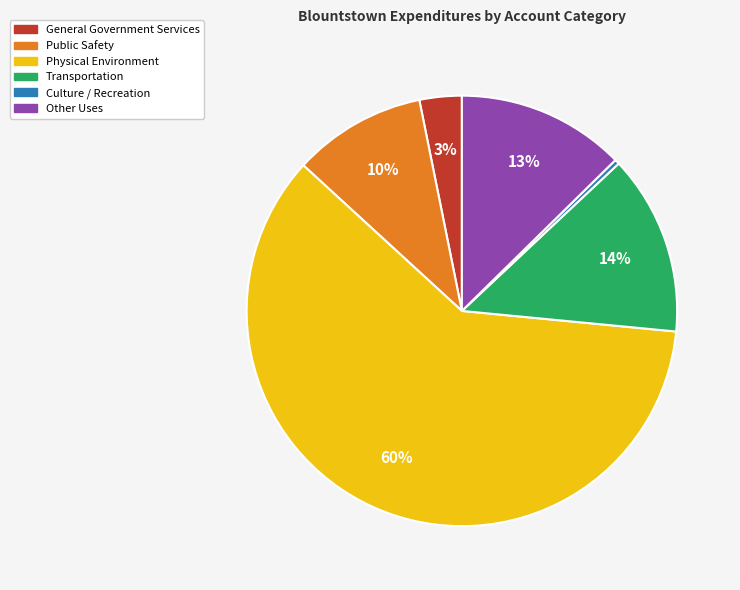

How many segments does this pie chart have?

6